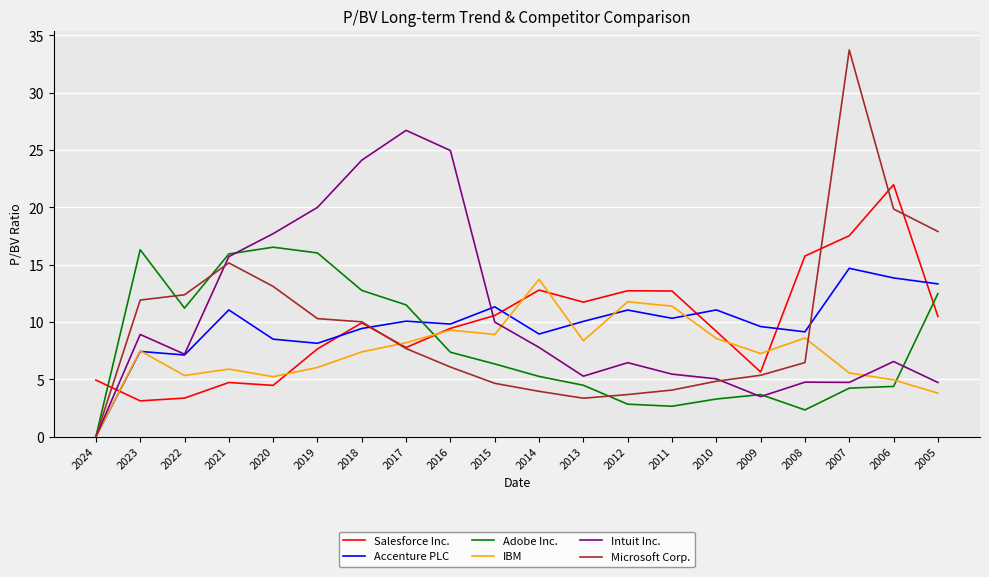

After their last crossing, which series has the higher values: IBM or Microsoft Corp.?

Microsoft Corp.